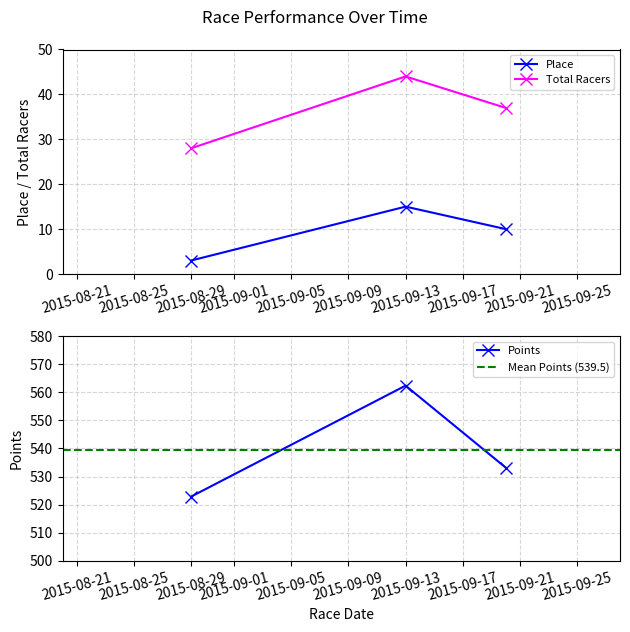

Which label corresponds to the largest value in the chart?

2015-09-13